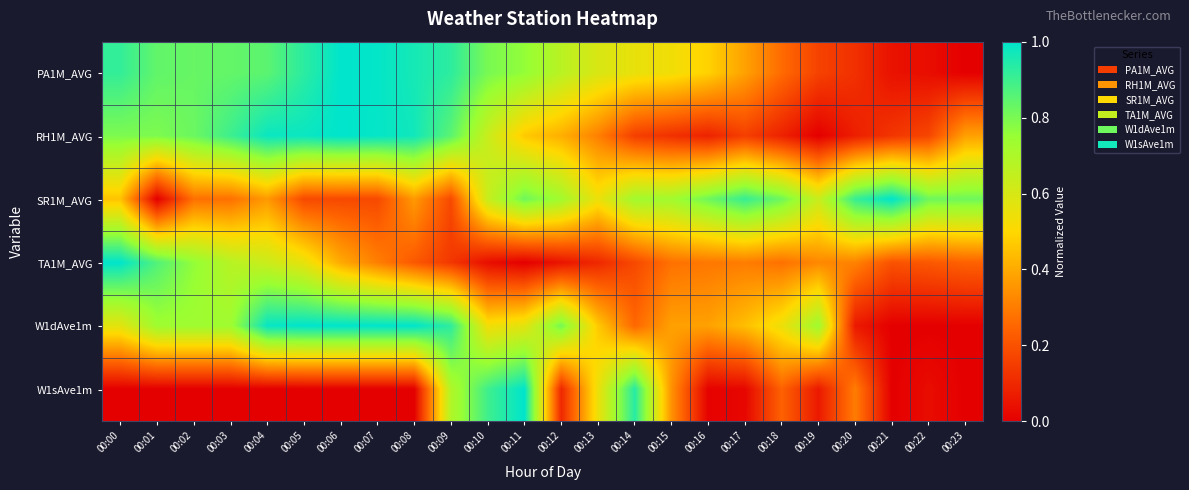

Reading left to right, extract all data points from this chart.

PA1M_AVG: 00:00=0.9	00:01=0.8	00:02=0.8	00:03=0.8	00:04=0.9	00:05=0.9	00:06=1.0	00:07=1.0	00:08=1.0	00:09=0.9	00:10=0.8	00:11=0.8	00:12=0.7	00:13=0.6	00:14=0.6	00:15=0.5	00:16=0.5	00:17=0.4	00:18=0.3	00:19=0.2	00:20=0.1	00:21=0.0	00:22=0.0	00:23=0.0
RH1M_AVG: 00:00=0.8	00:01=0.8	00:02=0.8	00:03=0.9	00:04=1.0	00:05=1.0	00:06=1.0	00:07=1.0	00:08=1.0	00:09=0.9	00:10=0.6	00:11=0.5	00:12=0.4	00:13=0.3	00:14=0.2	00:15=0.1	00:16=0.1	00:17=0.2	00:18=0.1	00:19=0.0	00:20=0.1	00:21=0.1	00:22=0.2	00:23=0.4
SR1M_AVG: 00:00=0.5	00:01=0.0	00:02=0.3	00:03=0.3	00:04=0.4	00:05=0.2	00:06=0.2	00:07=0.2	00:08=0.4	00:09=0.2	00:10=0.6	00:11=0.8	00:12=0.7	00:13=0.5	00:14=0.7	00:15=0.7	00:16=0.8	00:17=0.9	00:18=0.8	00:19=0.6	00:20=0.9	00:21=1.0	00:22=0.8	00:23=0.8
TA1M_AVG: 00:00=1.0	00:01=0.9	00:02=0.8	00:03=0.7	00:04=0.6	00:05=0.6	00:06=0.4	00:07=0.3	00:08=0.2	00:09=0.1	00:10=0.0	00:11=0.0	00:12=0.0	00:13=0.1	00:14=0.2	00:15=0.3	00:16=0.3	00:17=0.3	00:18=0.3	00:19=0.3	00:20=0.3	00:21=0.2	00:22=0.2	00:23=0.2
W1dAve1m: 00:00=0.6	00:01=0.7	00:02=0.7	00:03=0.7	00:04=1.0	00:05=1.0	00:06=1.0	00:07=1.0	00:08=1.0	00:09=0.9	00:10=0.5	00:11=0.6	00:12=0.8	00:13=0.5	00:14=0.3	00:15=0.4	00:16=0.4	00:17=0.4	00:18=0.5	00:19=0.7	00:20=0.1	00:21=0.0	00:22=0.0	00:23=0.0
W1sAve1m: 00:00=0.0	00:01=0.0	00:02=0.0	00:03=0.0	00:04=0.0	00:05=0.0	00:06=0.0	00:07=0.0	00:08=0.0	00:09=0.7	00:10=0.9	00:11=1.0	00:12=0.1	00:13=0.5	00:14=0.9	00:15=0.3	00:16=0.0	00:17=0.0	00:18=0.2	00:19=0.1	00:20=0.3	00:21=0.0	00:22=0.0	00:23=0.0